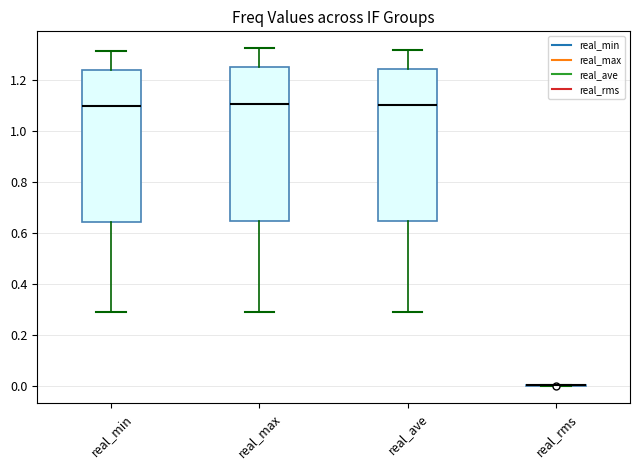

Reading left to right, read every box against the y-axis: the position of its median line, the range the box covers, and the ends of its whiskers. The values are not printed on the chart, so give them approximately, as read against the axis.

real_min: median 1.10, box 0.64 to 1.24, whiskers 0.30 to 1.32
real_max: median 1.10, box 0.64 to 1.24, whiskers 0.30 to 1.32
real_ave: median 1.10, box 0.64 to 1.24, whiskers 0.30 to 1.32
real_rms: box collapsed to a line at 0.00, whiskers 0.00 to 0.00